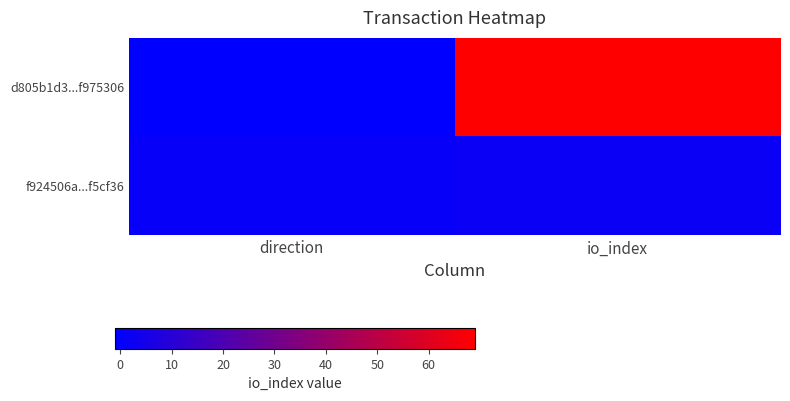

Reading right to left, extract all data points from this chart.

d805b1d3...f975306: io_index=69	direction=-1
f924506a...f5cf36: io_index=2	direction=1